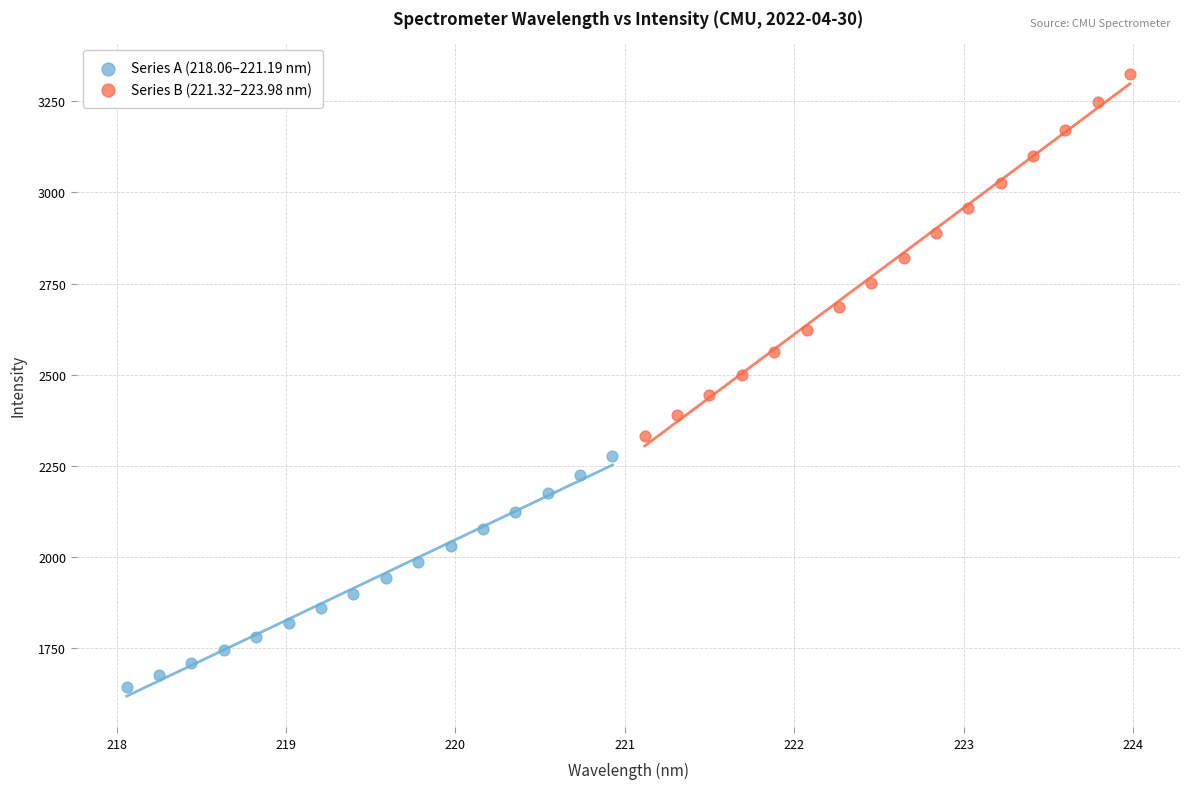

Which series contains the highest Y value?

Series B (221.32–223.98 nm)